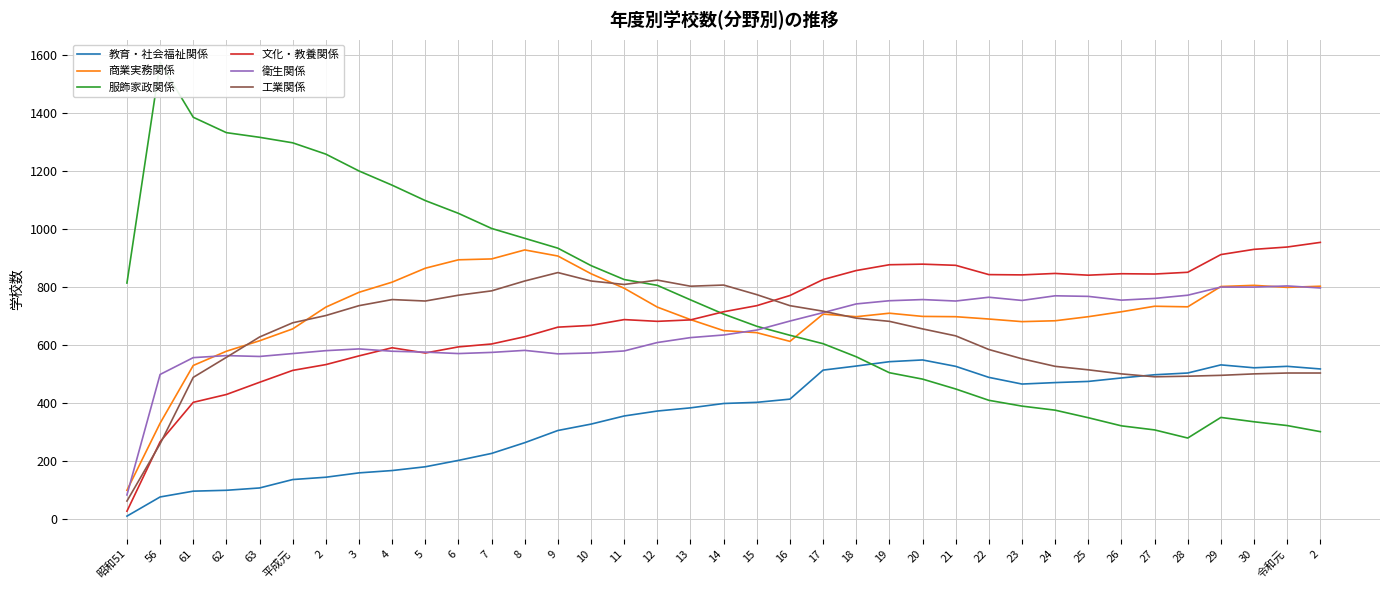

At which category does 教育・社会福祉関係 reach its first local peak?

20